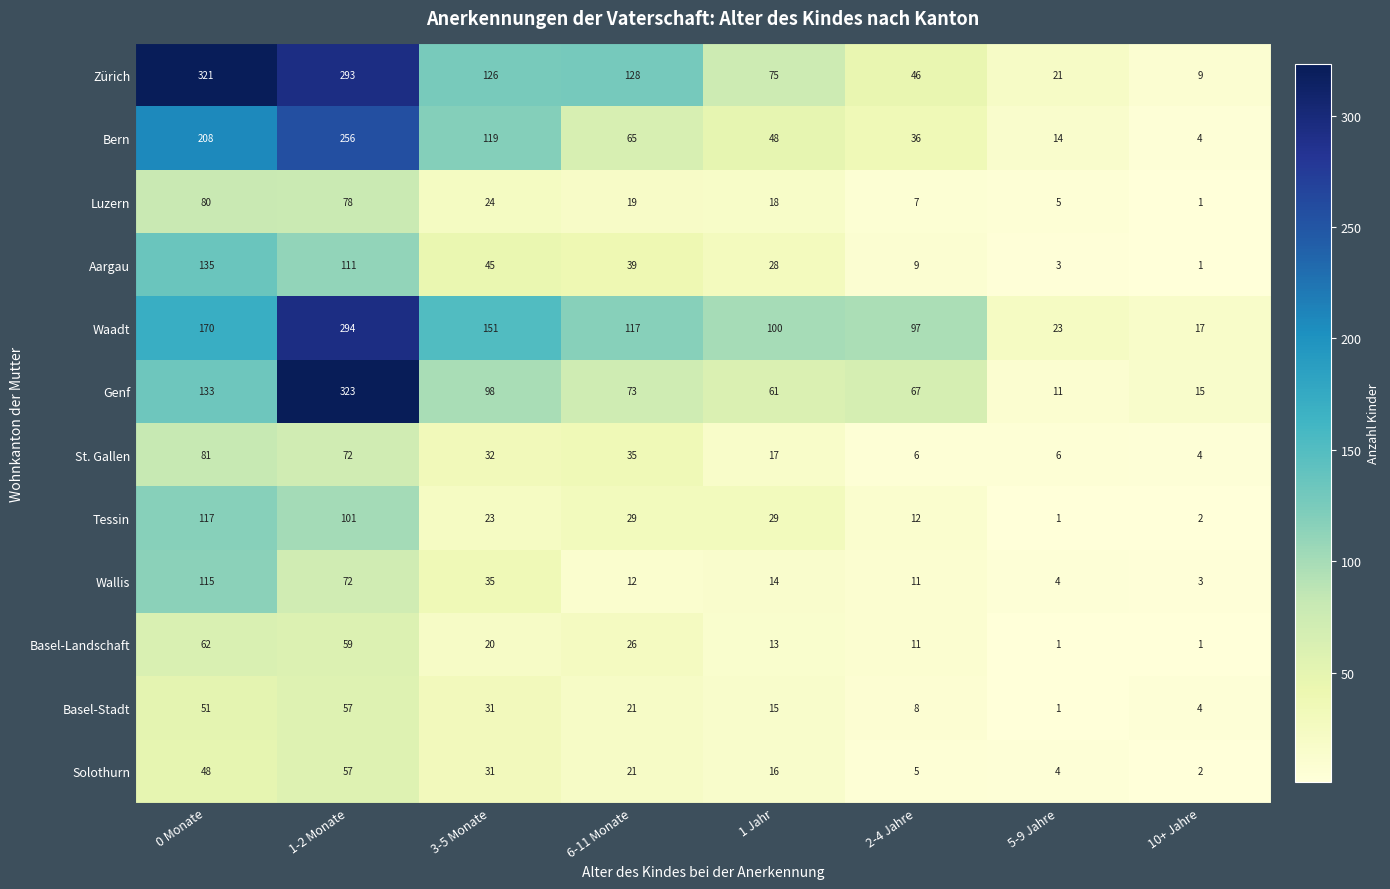

At 0 Monate, list the series in order from largest to smallest.

Zürich, Bern, Waadt, Aargau, Genf, Tessin, Wallis, St. Gallen, Luzern, Basel-Landschaft, Basel-Stadt, Solothurn